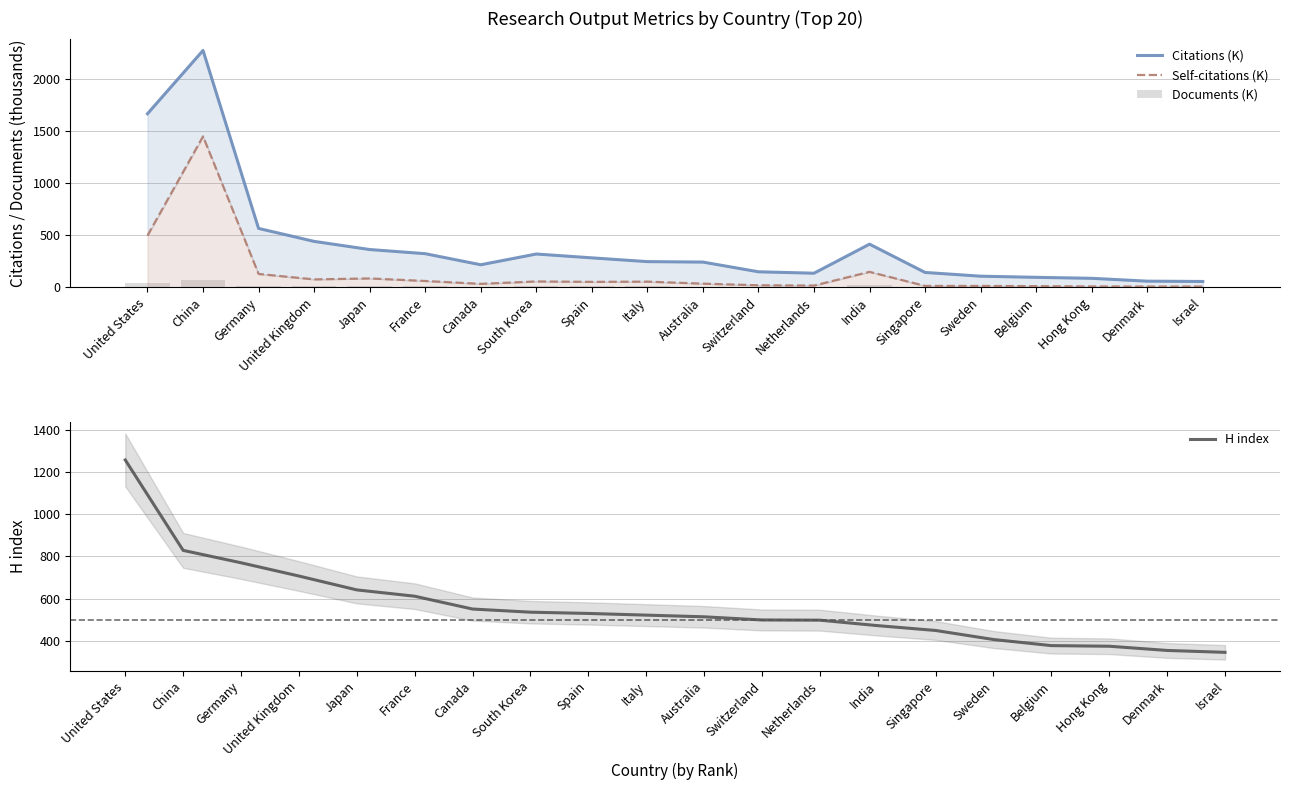

Between China and Australia, which series saw the biggest shift?

Citations (K)